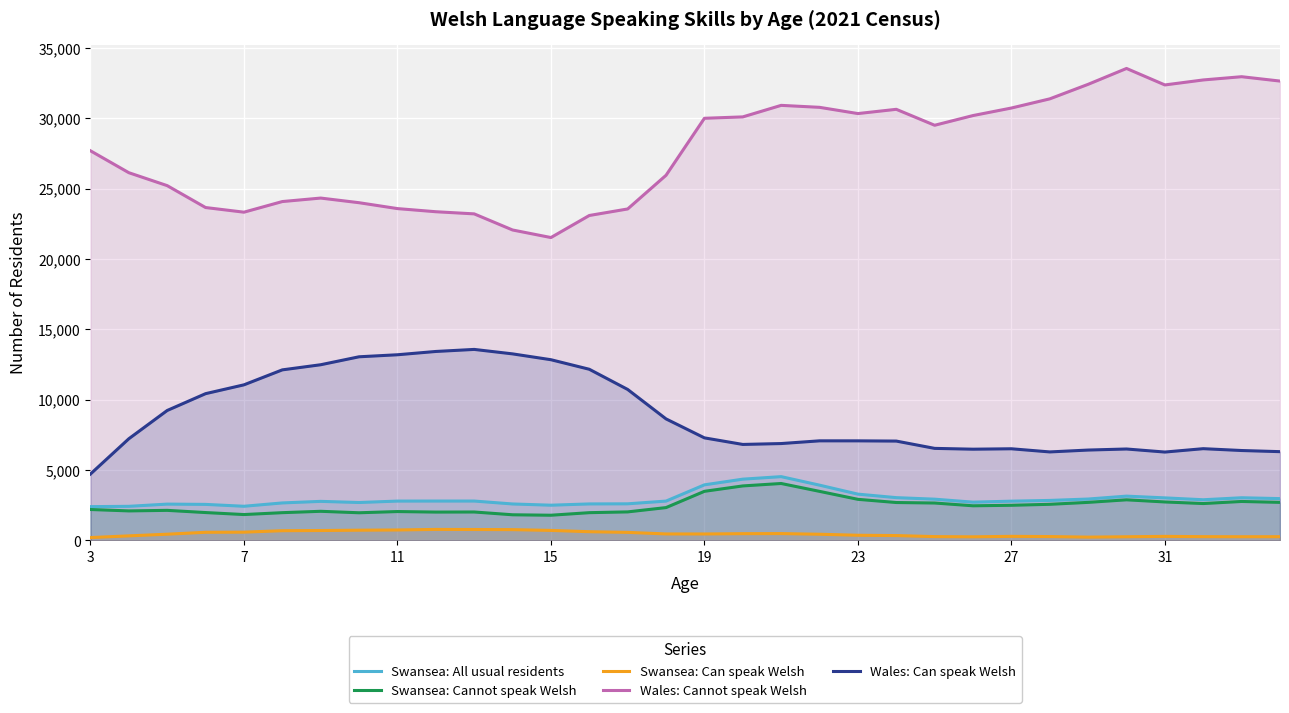

Read the Swansea: All usual residents value at 30, to the nearest 100.

3000